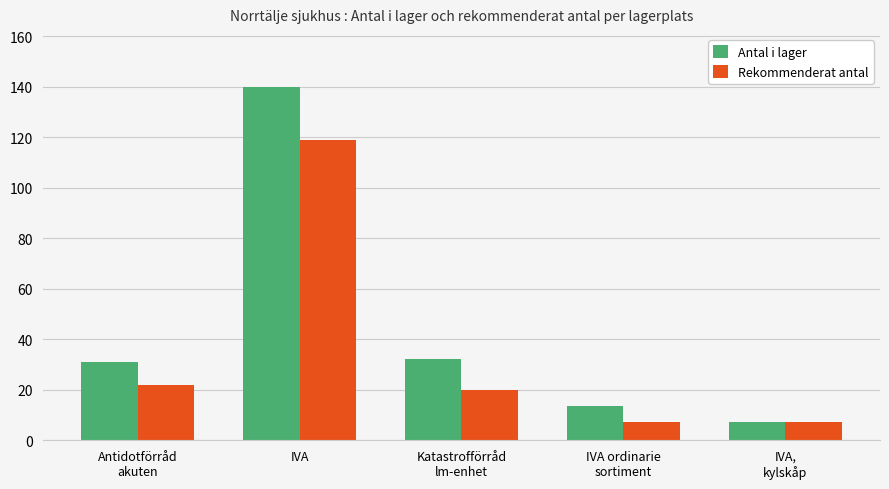

What is the lowest value of the Rekommenderat antal series?

7.0